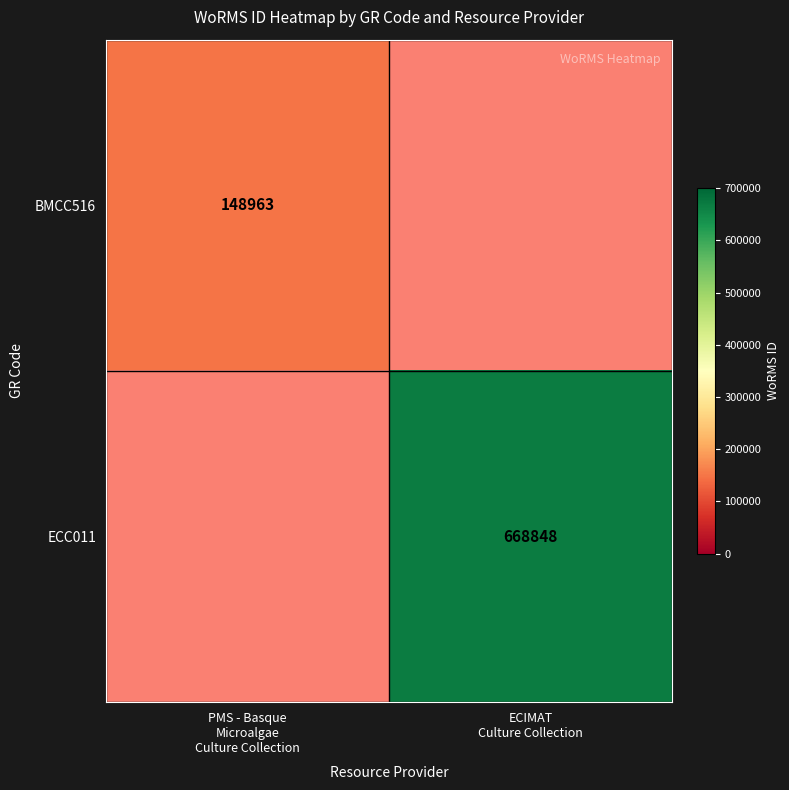

The ECC011 series shows 891626.5 at ECIMAT Culture Collection. True or false?

False